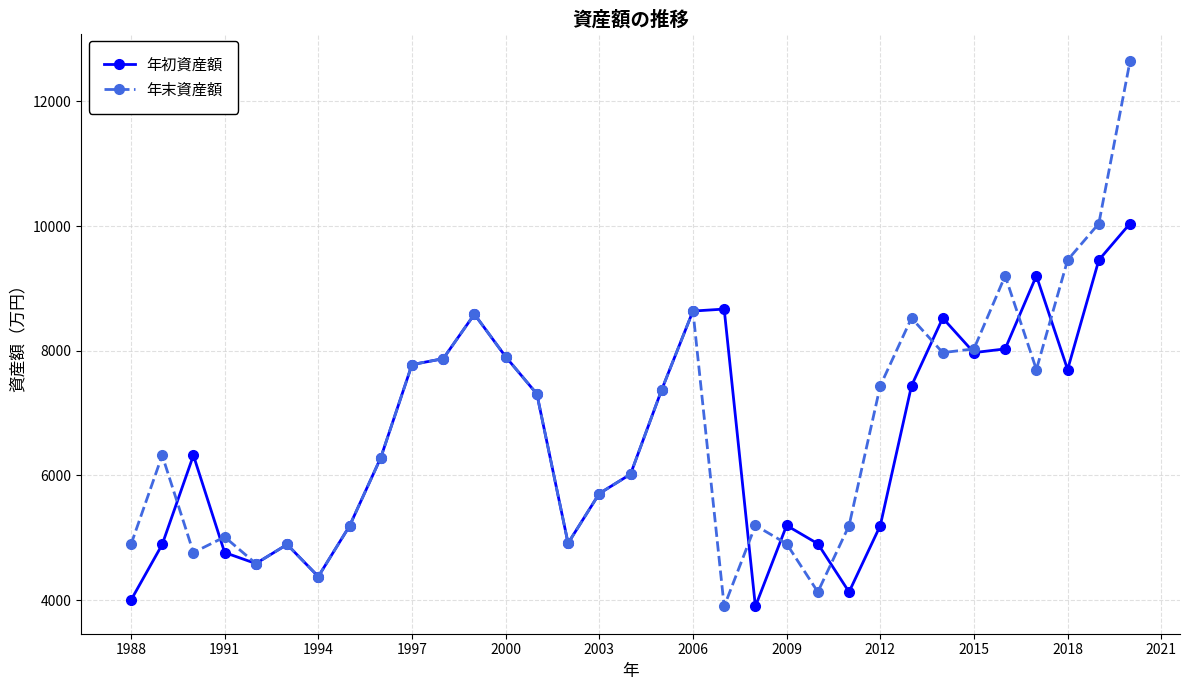

How many interior local peaks does the 年末資産額 series have?

8